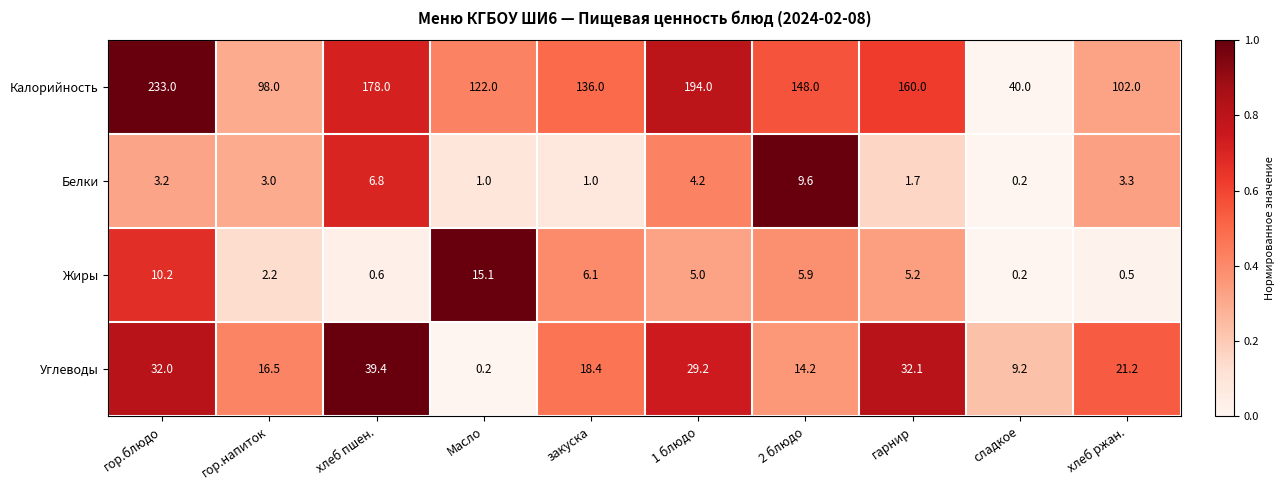

What is the average value of the Жиры series?

5.1